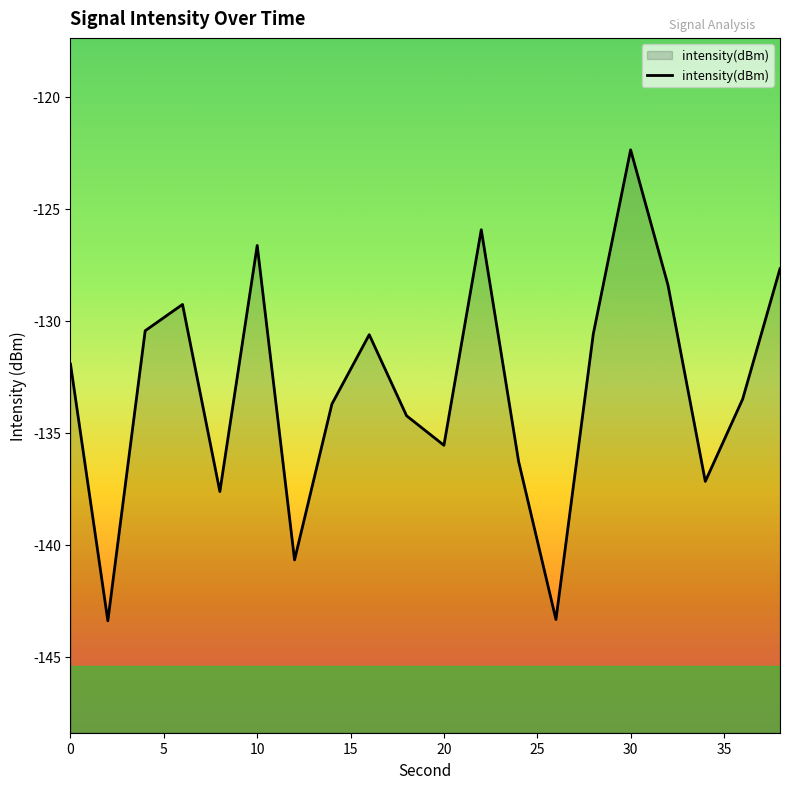

Reading left to right, what are all the values shown in this chart?

-131.9	-143.4	-130.4	-129.3	-137.6	-126.6	-140.7	-133.7	-130.6	-134.2	-135.6	-125.9	-136.3	-143.3	-130.6	-122.4	-128.4	-137.2	-133.5	-127.7